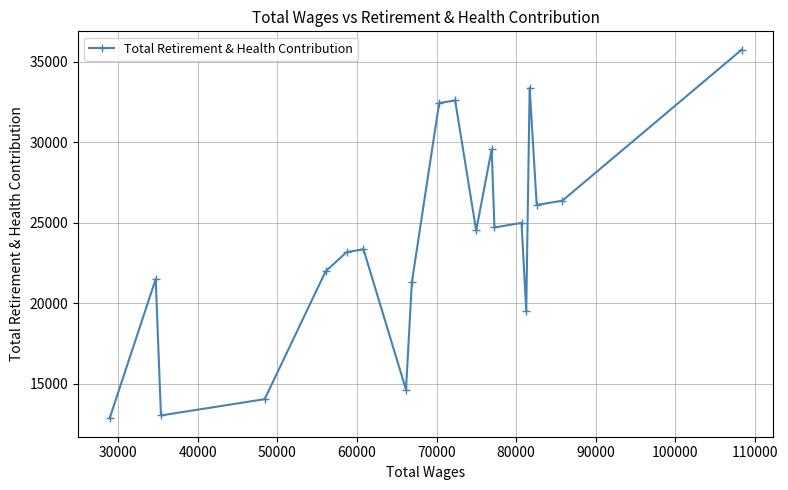

What is the difference between the maximum and minimum values?

22881